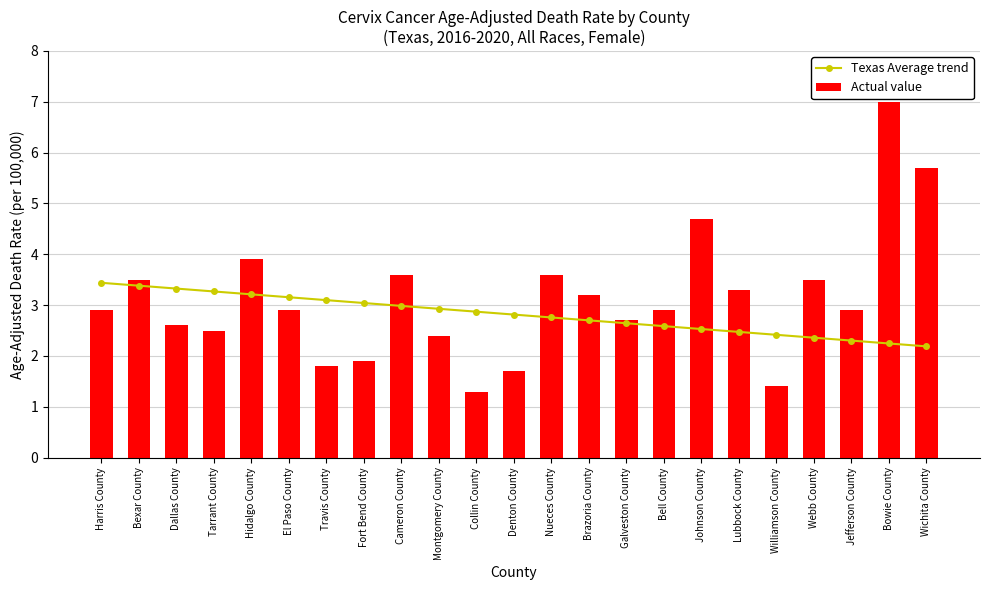

Which category has the highest value in the Texas Average trend series?

Harris County